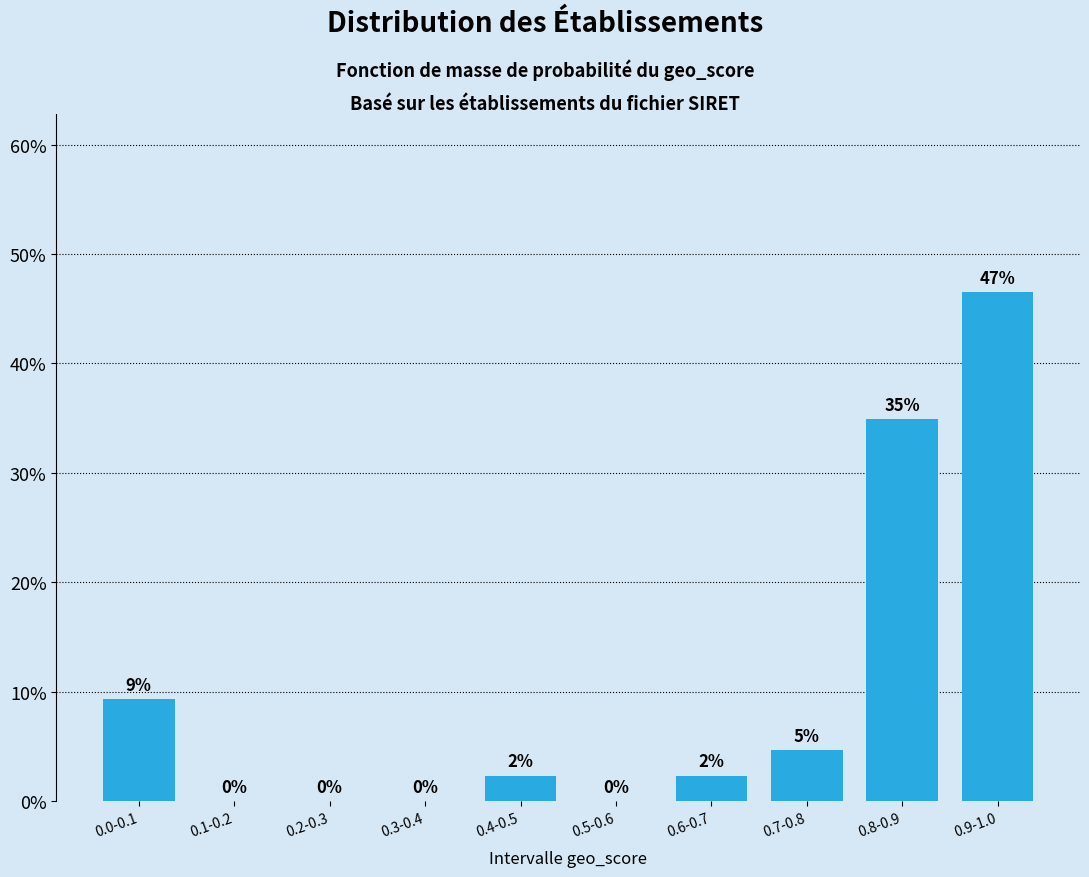

The chart shows a value of 1.9 at 0.0-0.1. True or false?

False